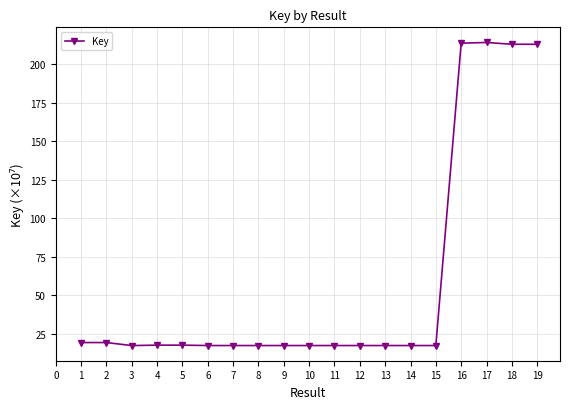

True or false: the data has more than 2 interior local peaks.

True